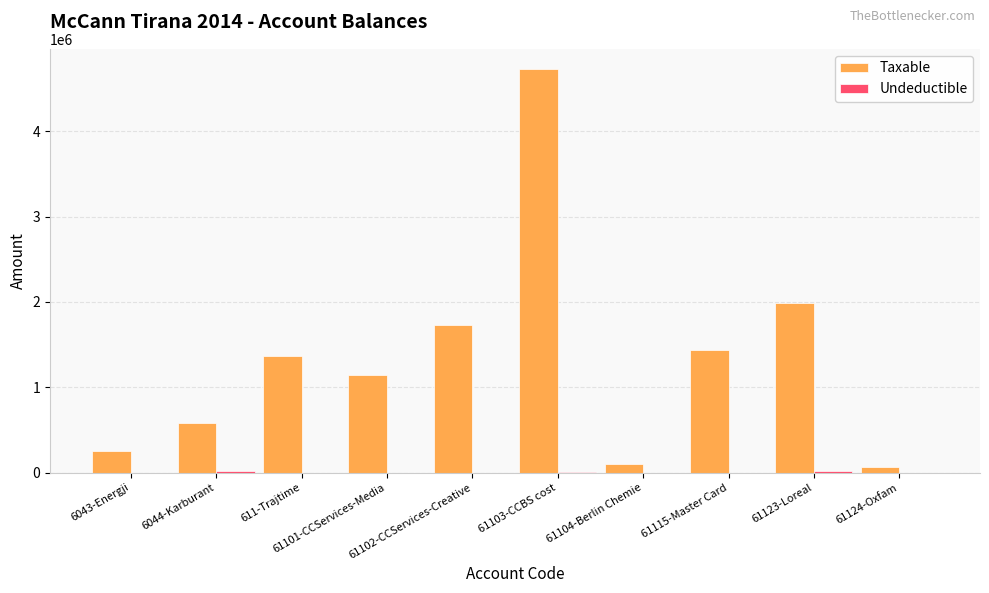

How many data points in Taxable are above 1366068?

5